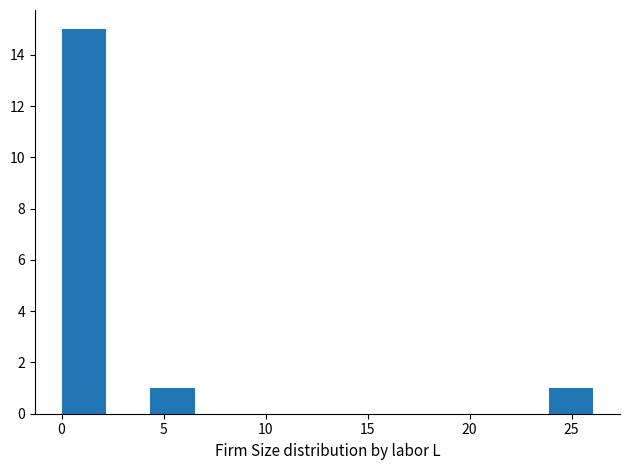

What is the height of the bar covering 24.0 to 26.0 on the x-axis? Neither the bar edges nor the heights are printed on the chart, so give them approximately, as read against the axes.

1